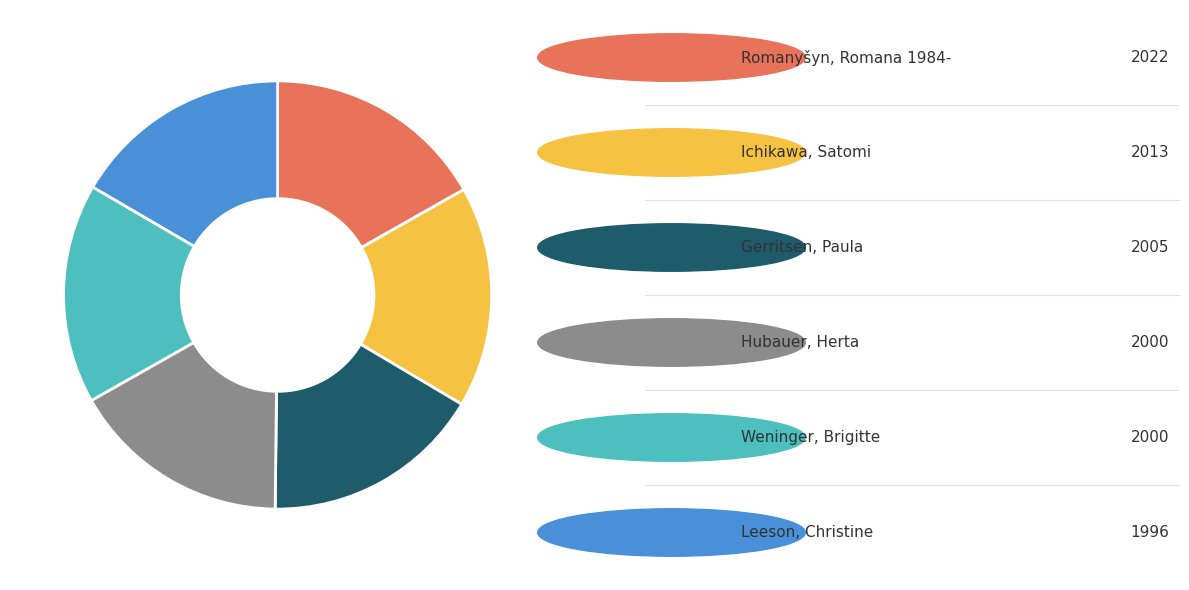

Does any single category account for the majority?

No